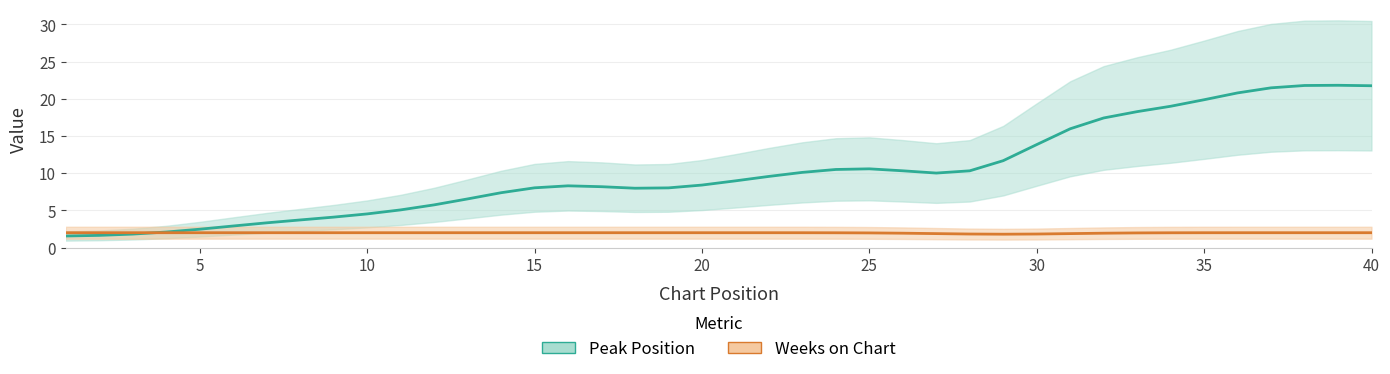

Does the chart display data point markers on the line(s)?

No